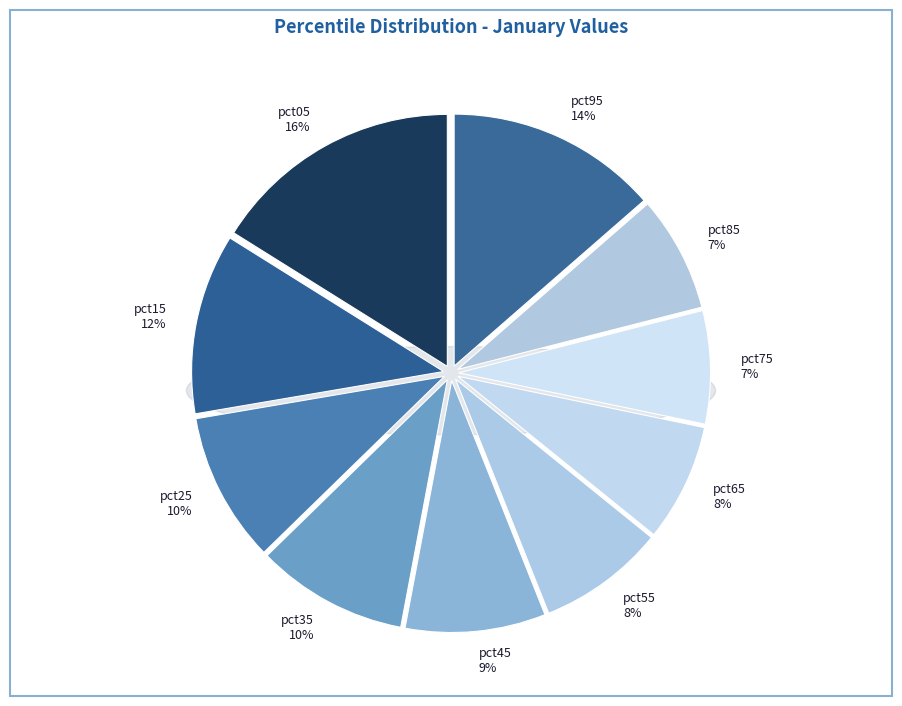

Which category has the biggest portion of the pie?

pct05